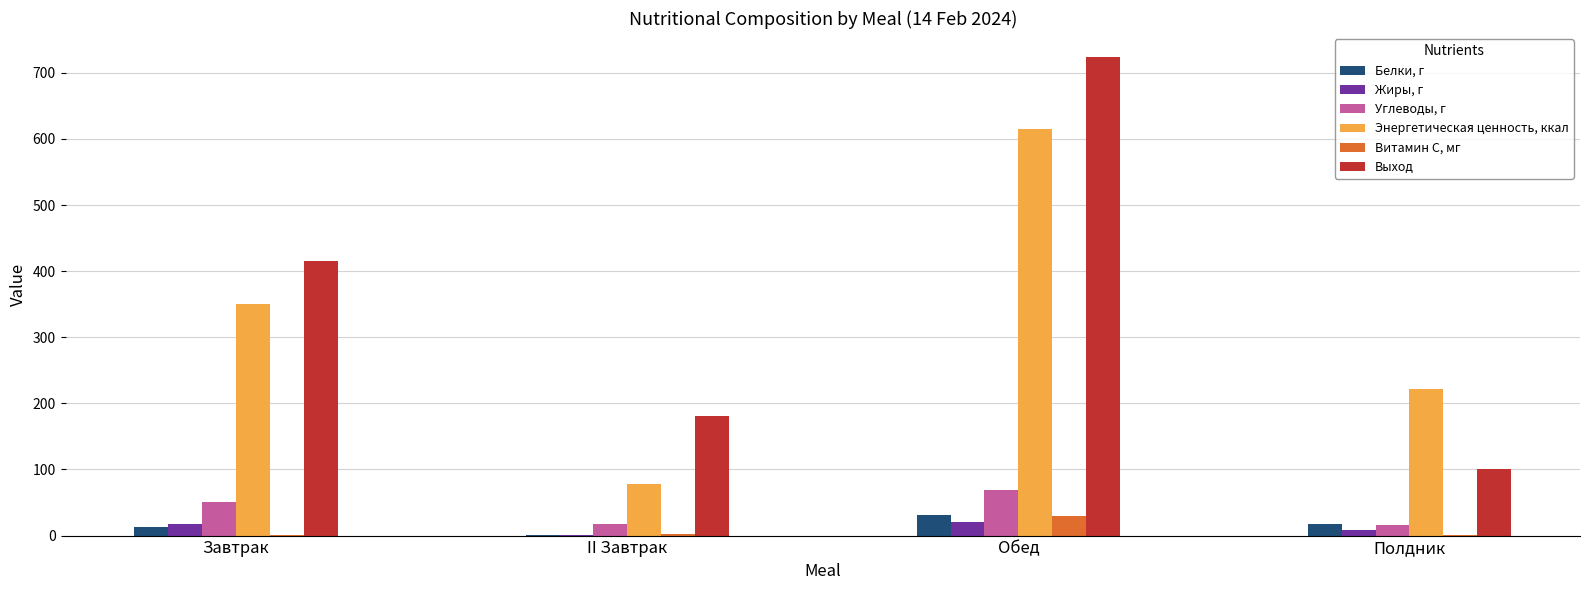

Which series has the largest total across all categories?

Выход